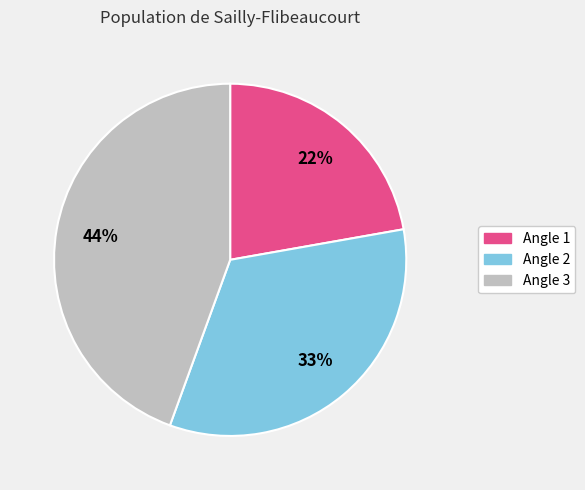

Which category has the biggest portion of the pie?

Angle 3